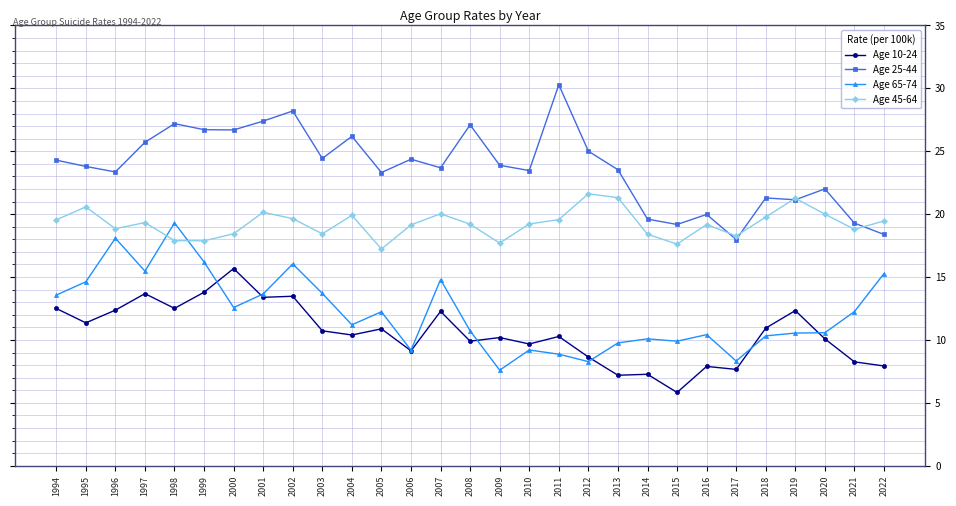

How many series are shown in this chart?

4